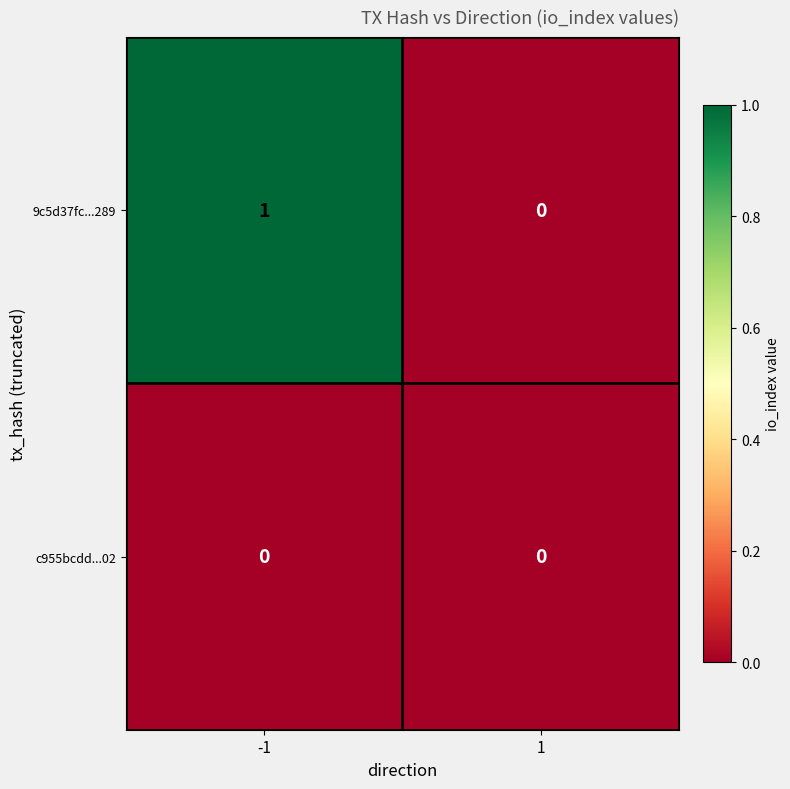

Which series changed the most between -1 and 1?

9c5d37fc...289